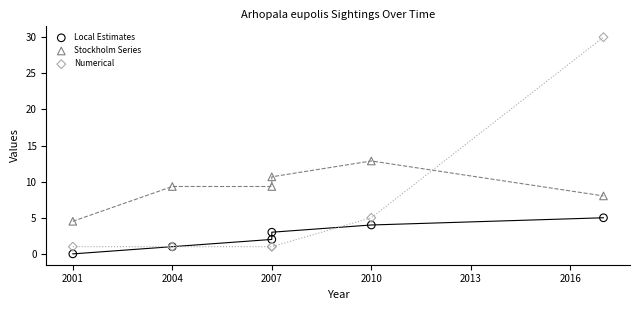

Which series contains the highest Y value?

Numerical